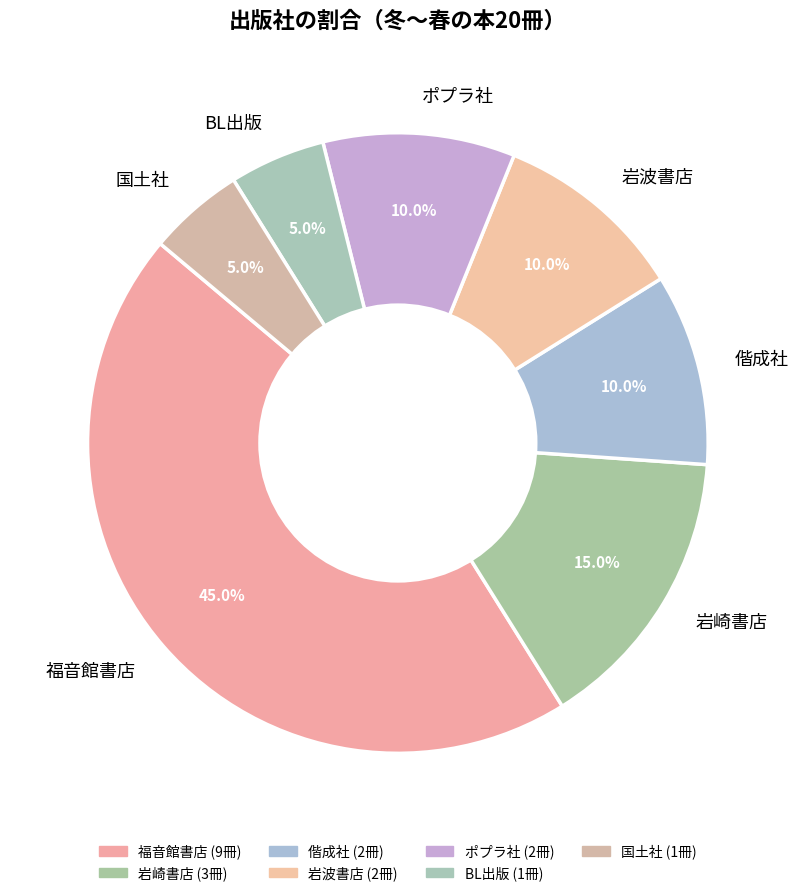

Count the number of slices in the pie.

7